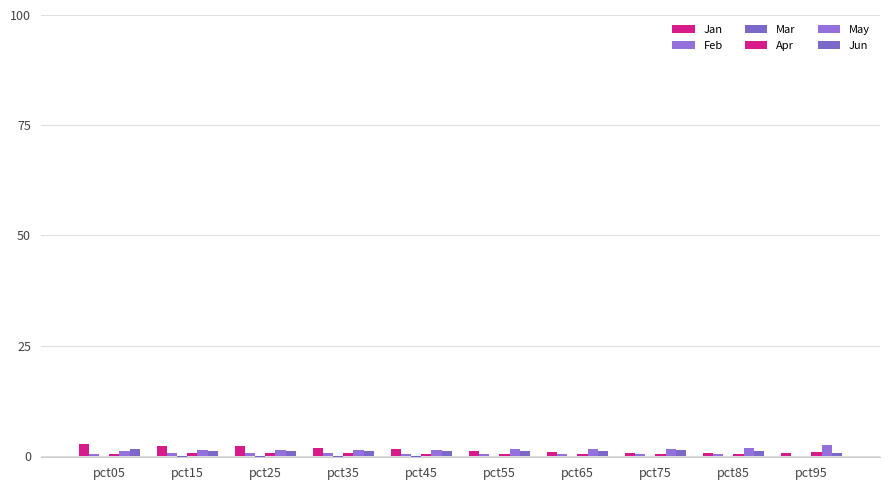

What is the sum of the Feb values at pct55 and pct15?

1.1